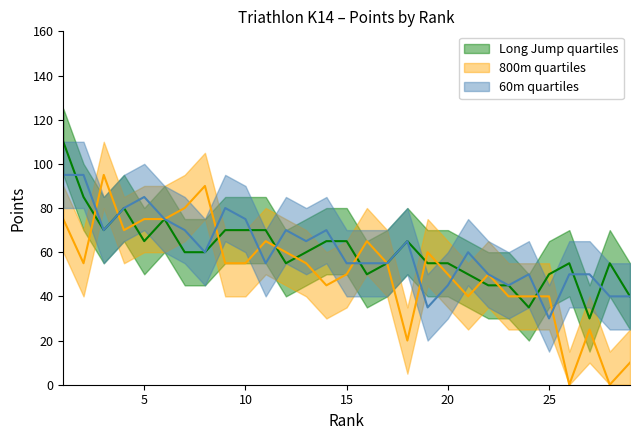

How many lines are shown in the chart?

3